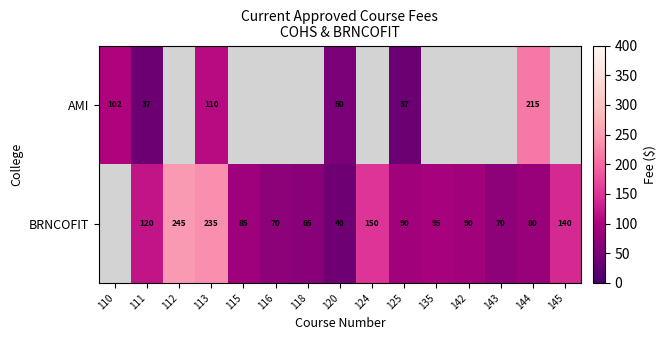

True or false: BRNCOFIT has a value of 140 at 145.

True